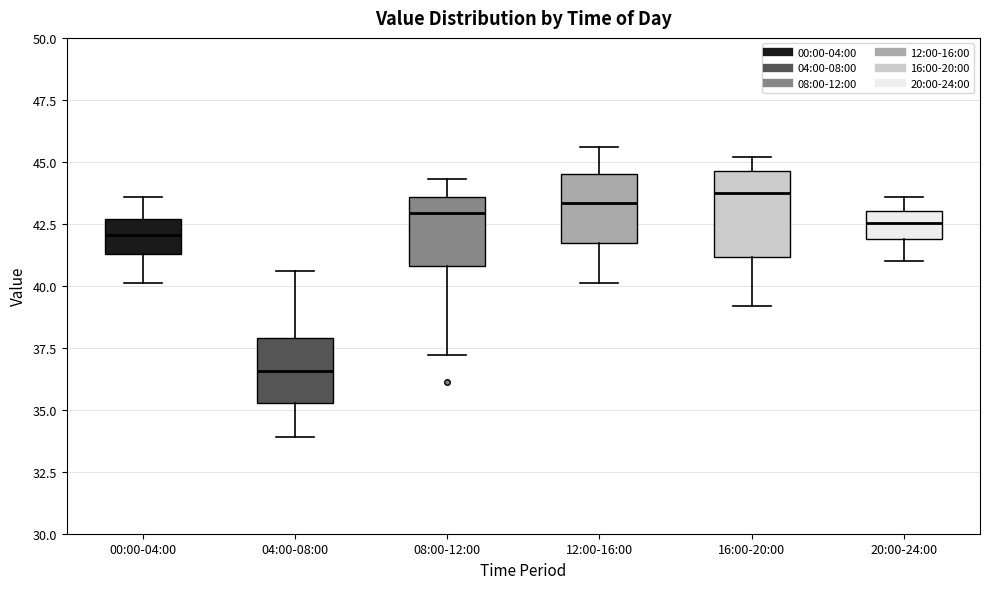

Which box is the tallest, from its lower edge to its upper edge?

16:00-20:00